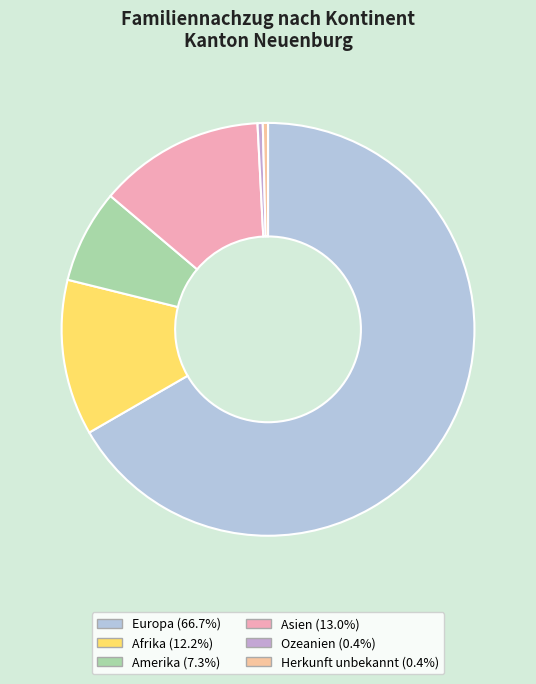

What percentage is the Afrika slice, to the nearest percent?

12%